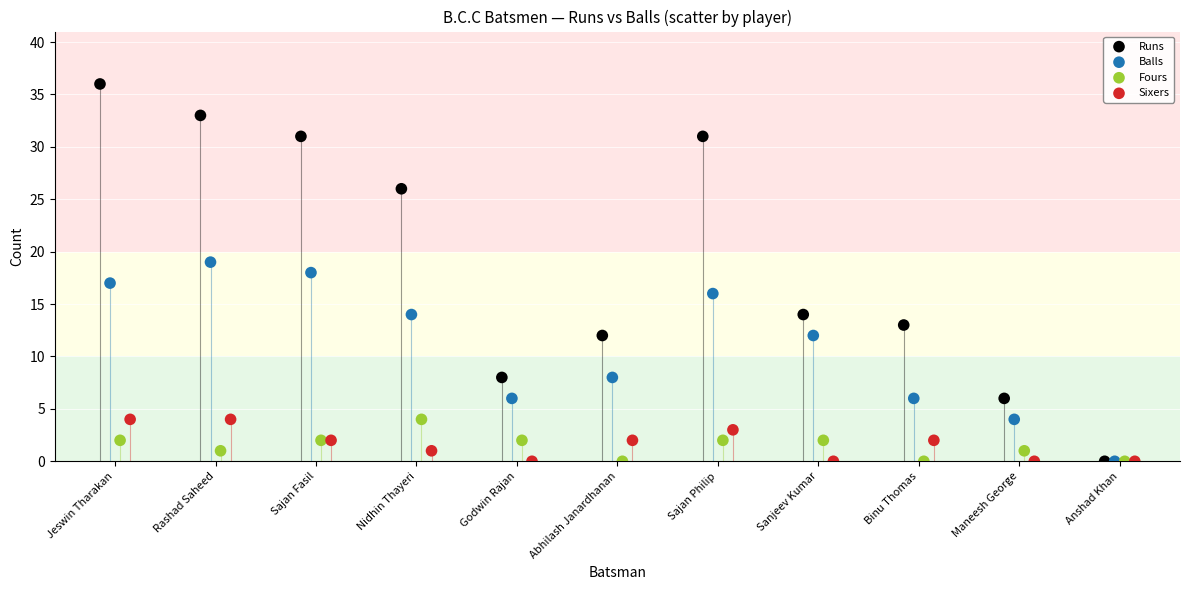

Which series has the widest spread of Y values?

Runs